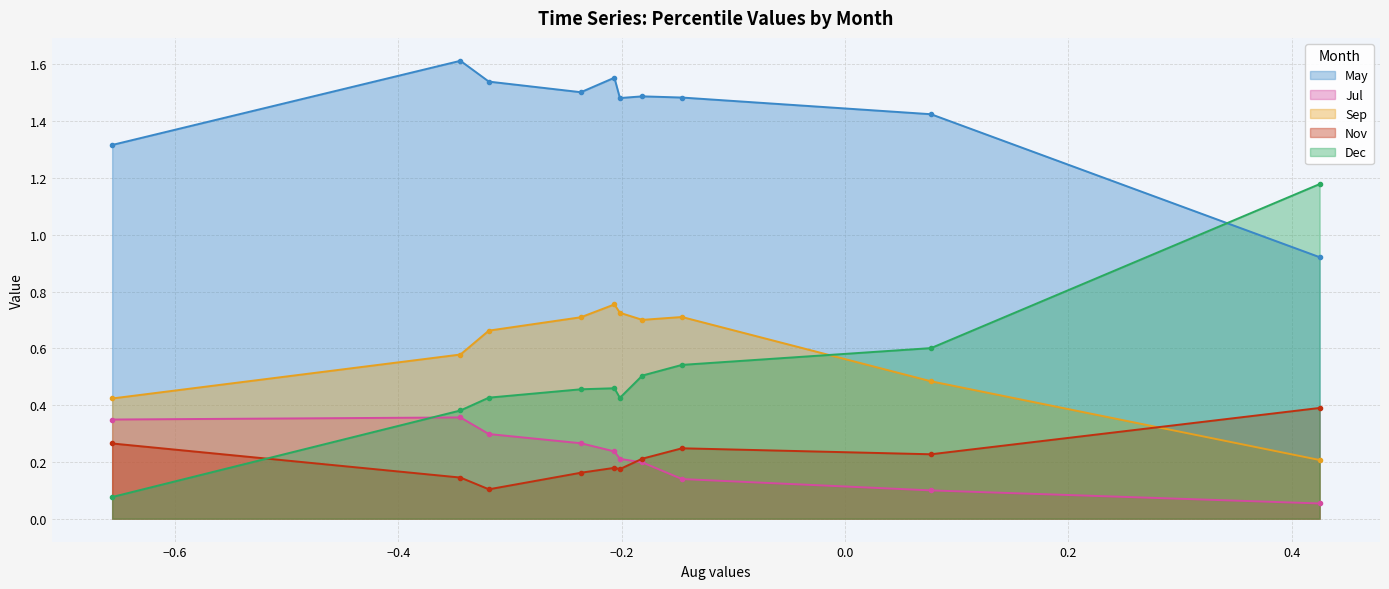

The value of Jul at pct05 is 0.1. True or false?

False